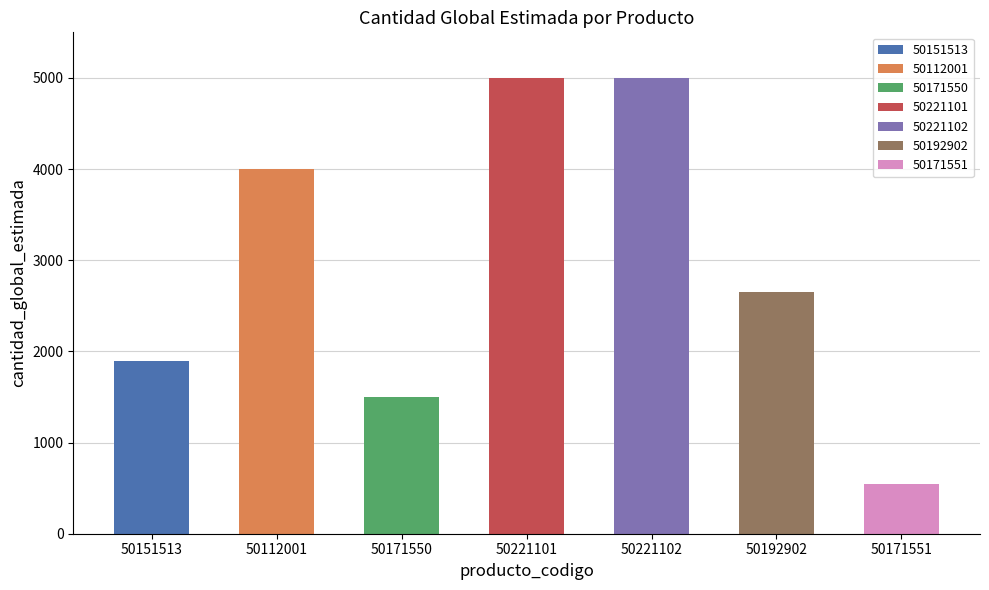

List the labels in order of value, largest first.

50221101, 50221102, 50112001, 50192902, 50151513, 50171550, 50171551